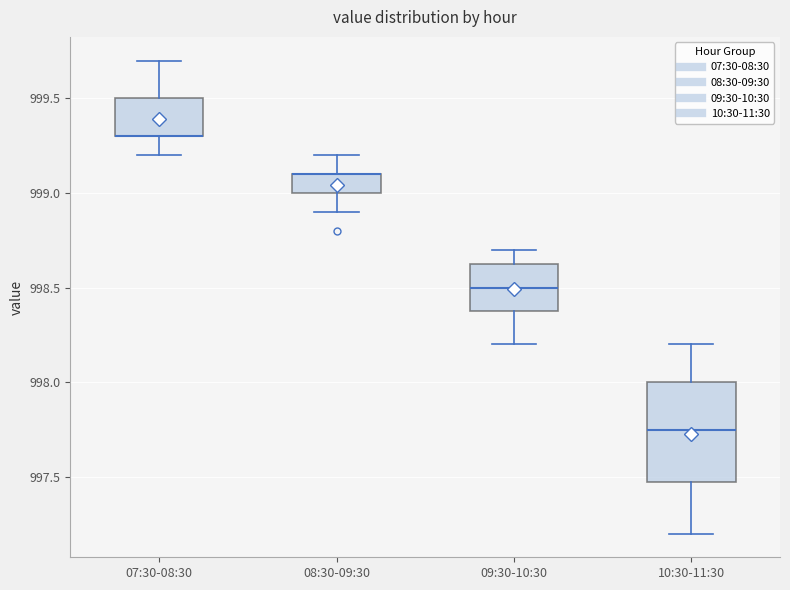

Reading left to right, transcribe this box plot: for each box, give where its median line is, the range the box spans, and where its two whiskers end, as read against the y-axis. The values are not printed on the chart, so give them approximately, as read against the axis.

07:30-08:30: median 999.30 (drawn on the box's lower edge), box 999.30 to 999.50, whiskers 999.20 to 999.70
08:30-09:30: median 999.10 (drawn on the box's upper edge), box 999.00 to 999.10, whiskers 998.90 to 999.20
09:30-10:30: median 998.50, box 998.40 to 998.65, whiskers 998.20 to 998.70
10:30-11:30: median 997.75, box 997.50 to 998.00, whiskers 997.20 to 998.20